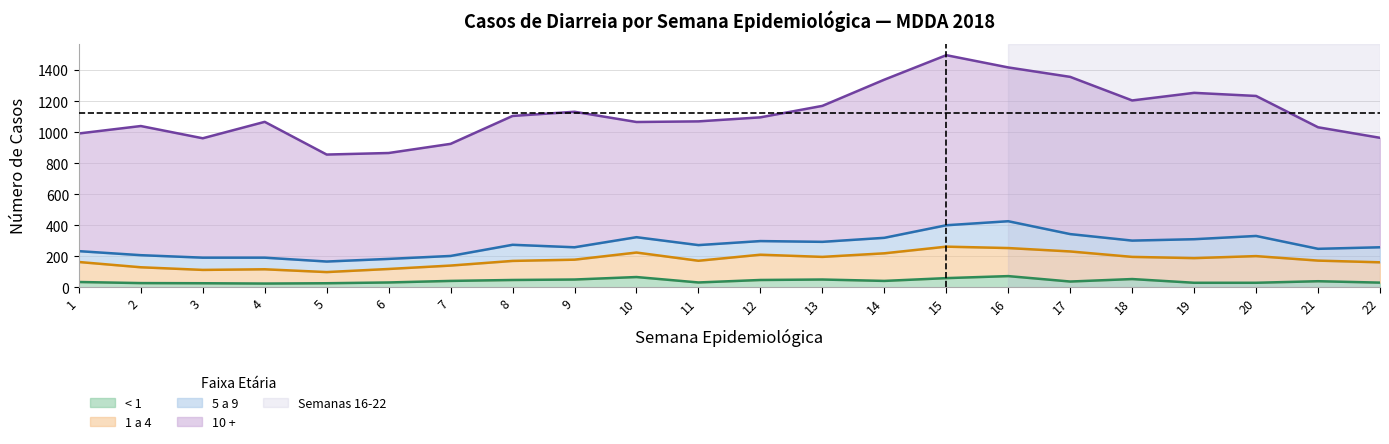

Reading left to right, what are all the values shown in this chart?

< 1: 34	27	26	24	26	31	41	47	50	66	31	47	50	41	59	72	37	53	29	29	39	30
1 a 4: 129	102	86	92	72	87	99	123	128	158	140	163	146	178	203	181	194	143	159	172	133	131
5 a 9: 70	78	79	75	68	65	62	104	80	99	101	88	97	100	138	173	112	105	122	130	76	97
10 +: 759	833	770	876	690	683	723	831	874	743	798	798	877	1020	1097	992	1014	904	944	903	784	706
Total: 995	1040	961	1067	856	866	926	1107	1132	1066	1074	1096	1170	1339	1497	1419	1357	1205	1254	1237	1032	965